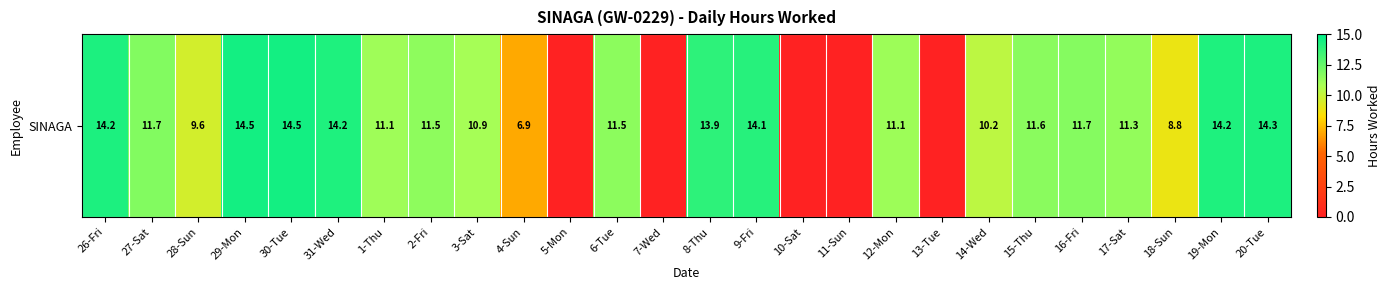

List the labels in order of value, smallest first.

5-Mon, 7-Wed, 10-Sat, 11-Sun, 13-Tue, 4-Sun, 18-Sun, 28-Sun, 14-Wed, 3-Sat, 1-Thu, 12-Mon, 17-Sat, 2-Fri, 6-Tue, 15-Thu, 16-Fri, 27-Sat, 8-Thu, 9-Fri, 19-Mon, 31-Wed, 26-Fri, 20-Tue, 30-Tue, 29-Mon